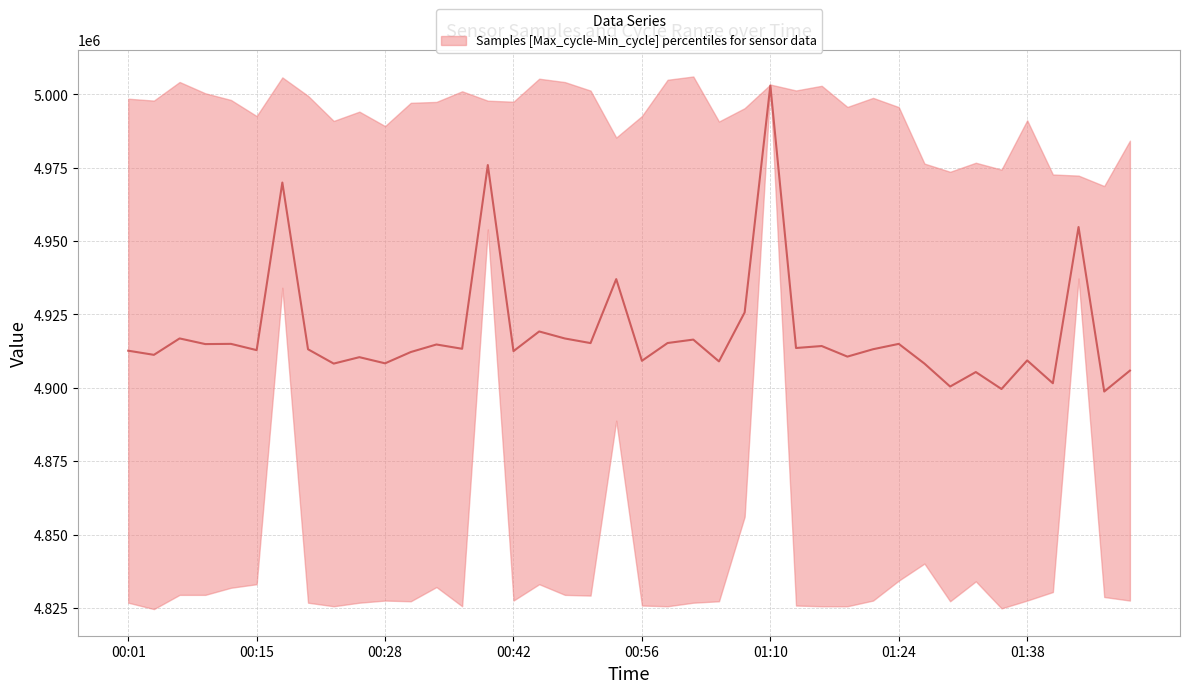

What is the difference between the maximum and minimum values?

104273.1